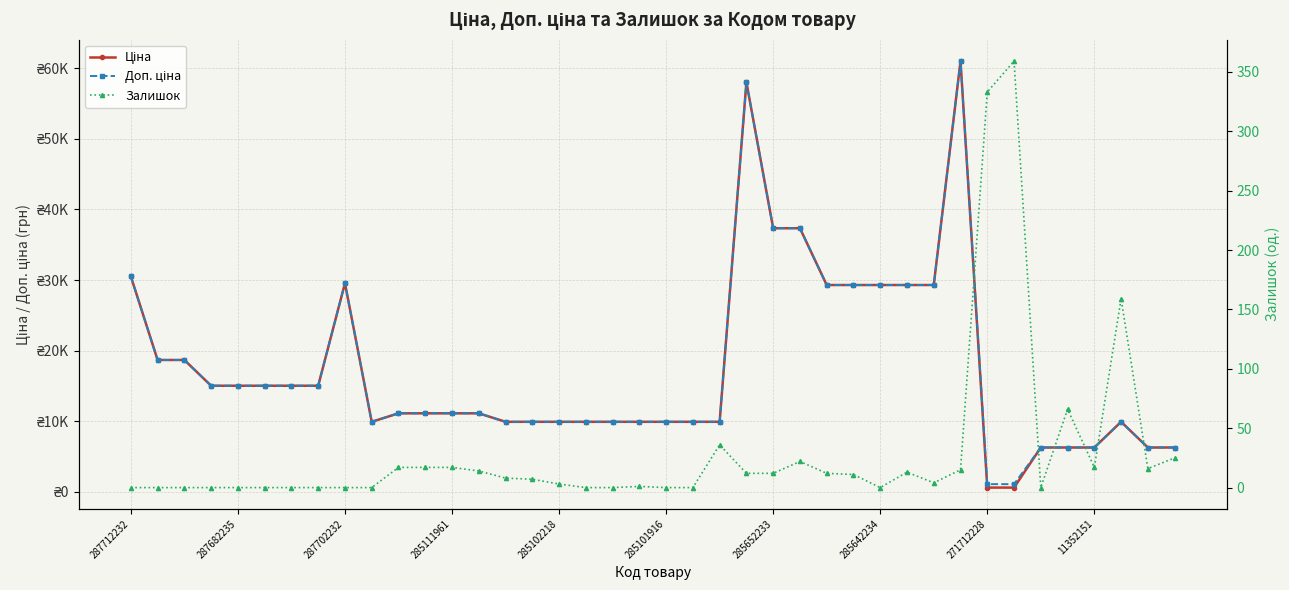

True or false: Ціна has a value of 17748.8 at 37.

False